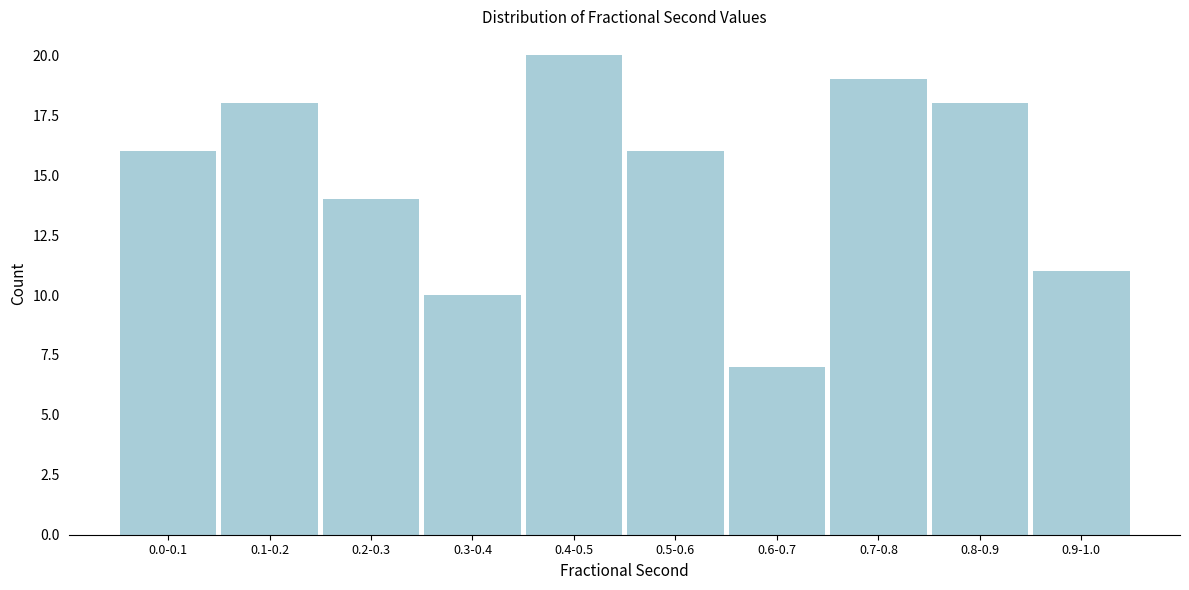

Reading left to right, list all the values displayed in this chart.

16	18	14	10	20	16	7	19	18	11